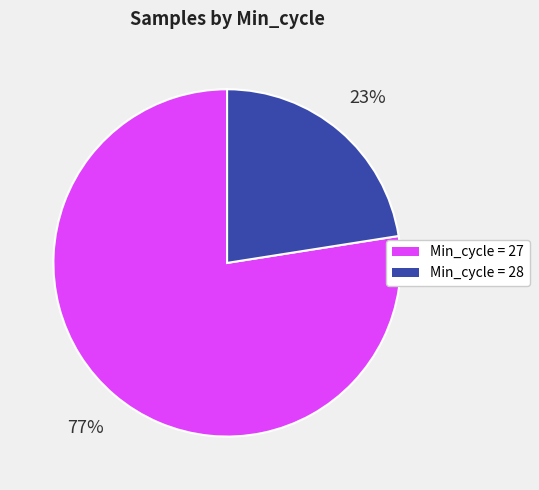

Rank the categories by value from highest to lowest.

Min_cycle = 27, Min_cycle = 28